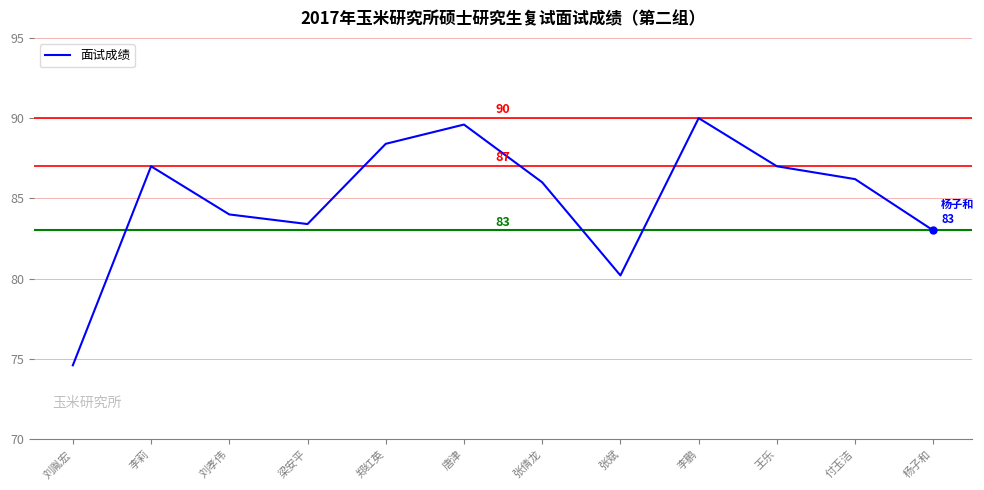

What is the sum of all values?

1019.4